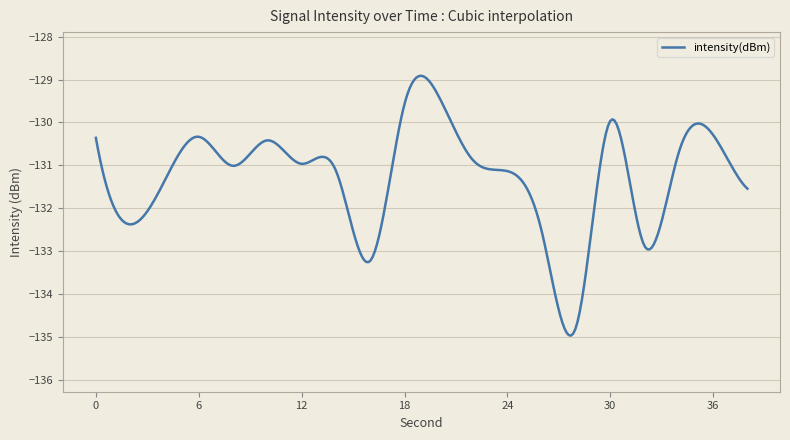

What is the smallest value displayed?

-135.0